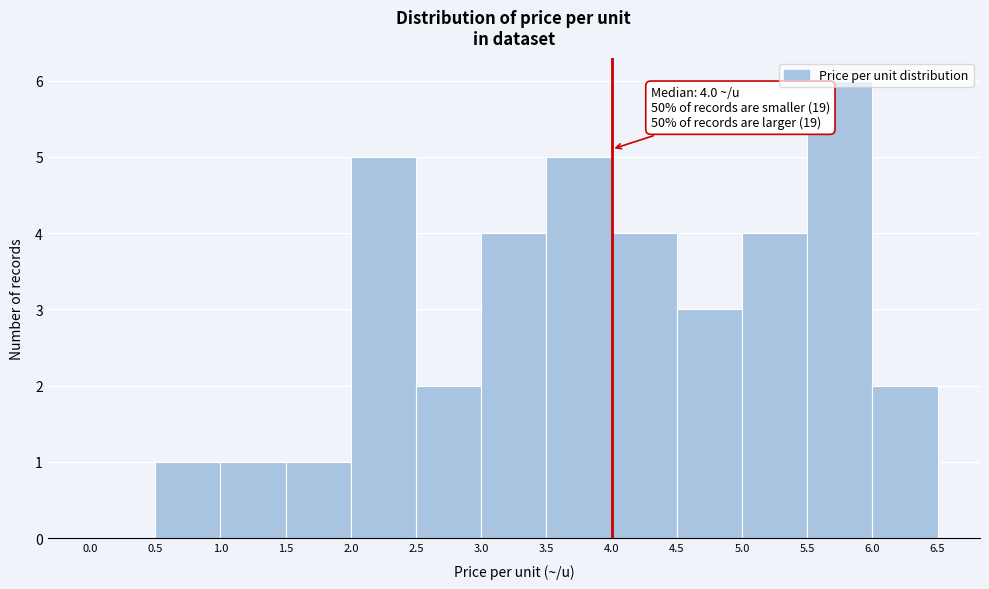

Over which range of the x-axis is the bar tallest?

5.5 to 6.0